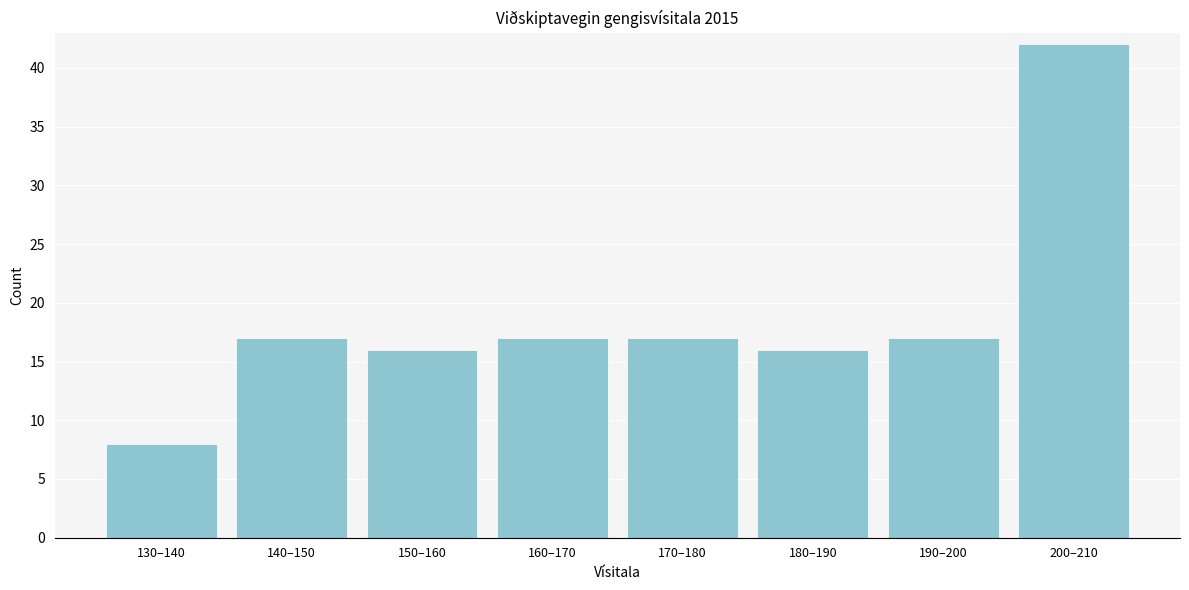

Reading left to right, extract all data points from this chart.

8	17	16	17	17	16	17	42